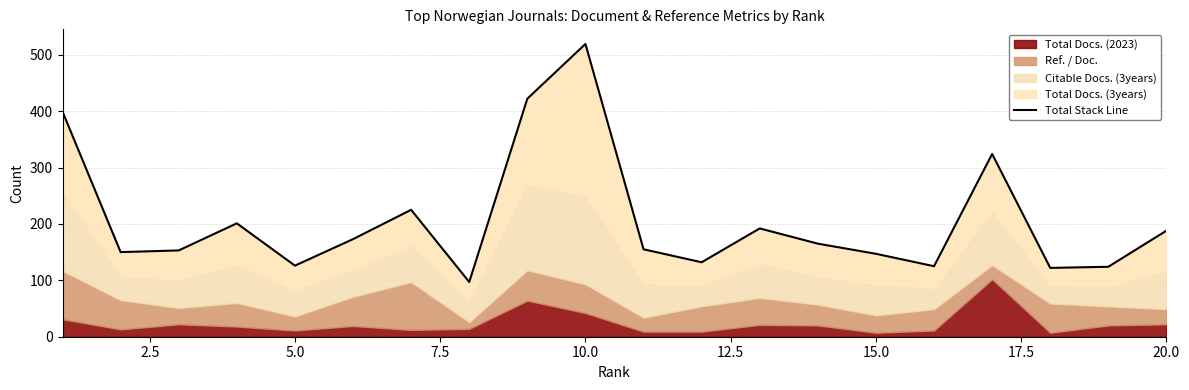

Does the chart display data point markers on the line(s)?

No